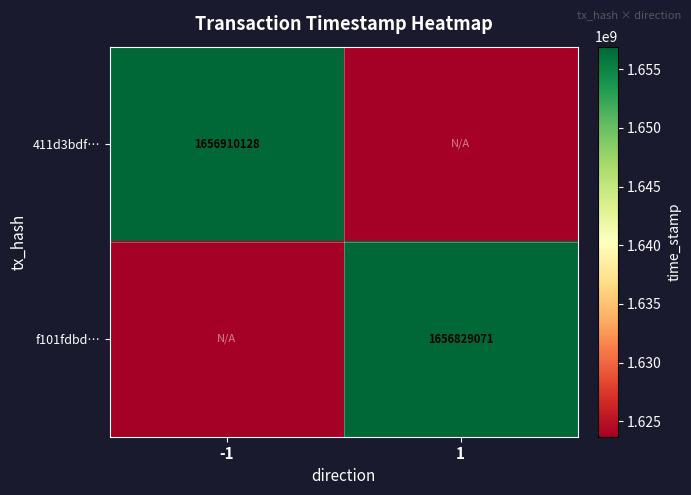

Is it true that f101fdbd… equals 599663502.8 at 1?

False